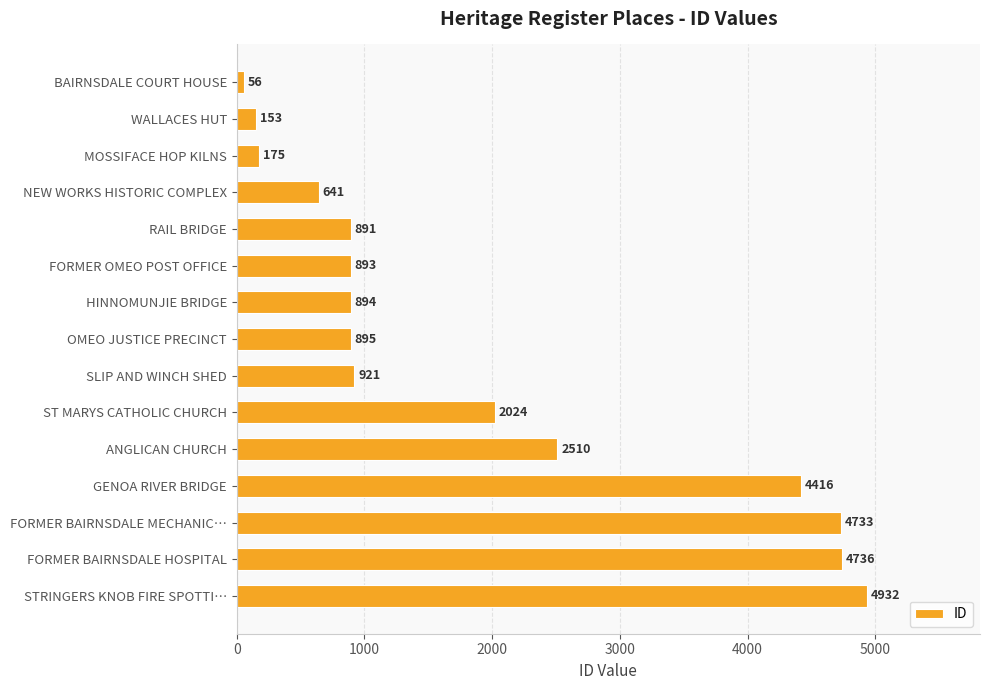

Reading bottom to top, transcribe all the data shown in this chart.

STRINGERS KNOB FIRE SPOTTI…=4932	FORMER BAIRNSDALE HOSPITAL=4736	FORMER BAIRNSDALE MECHANIC…=4733	GENOA RIVER BRIDGE=4416	ANGLICAN CHURCH=2510	ST MARYS CATHOLIC CHURCH=2024	SLIP AND WINCH SHED=921	OMEO JUSTICE PRECINCT=895	HINNOMUNJIE BRIDGE=894	FORMER OMEO POST OFFICE=893	RAIL BRIDGE=891	NEW WORKS HISTORIC COMPLEX=641	MOSSIFACE HOP KILNS=175	WALLACES HUT=153	BAIRNSDALE COURT HOUSE=56